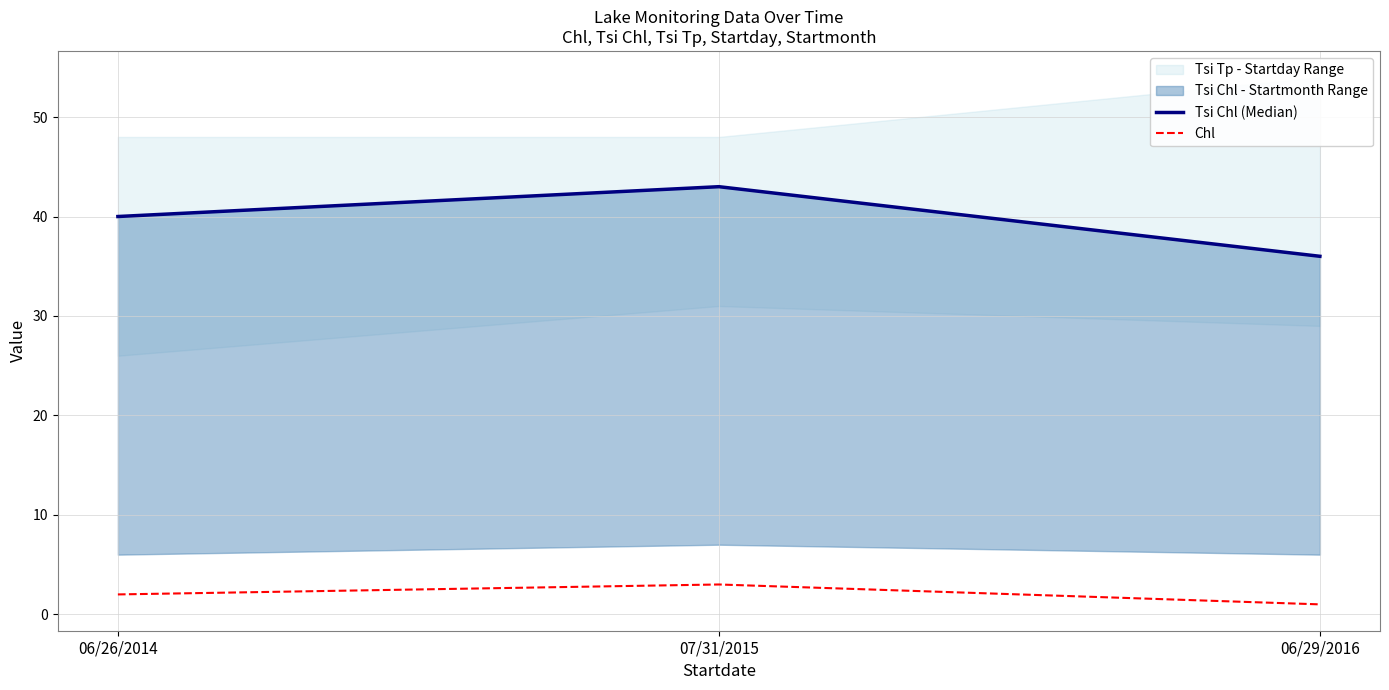

What is the value of the Tsi Chl (Median) point at the 3rd from the left?

36